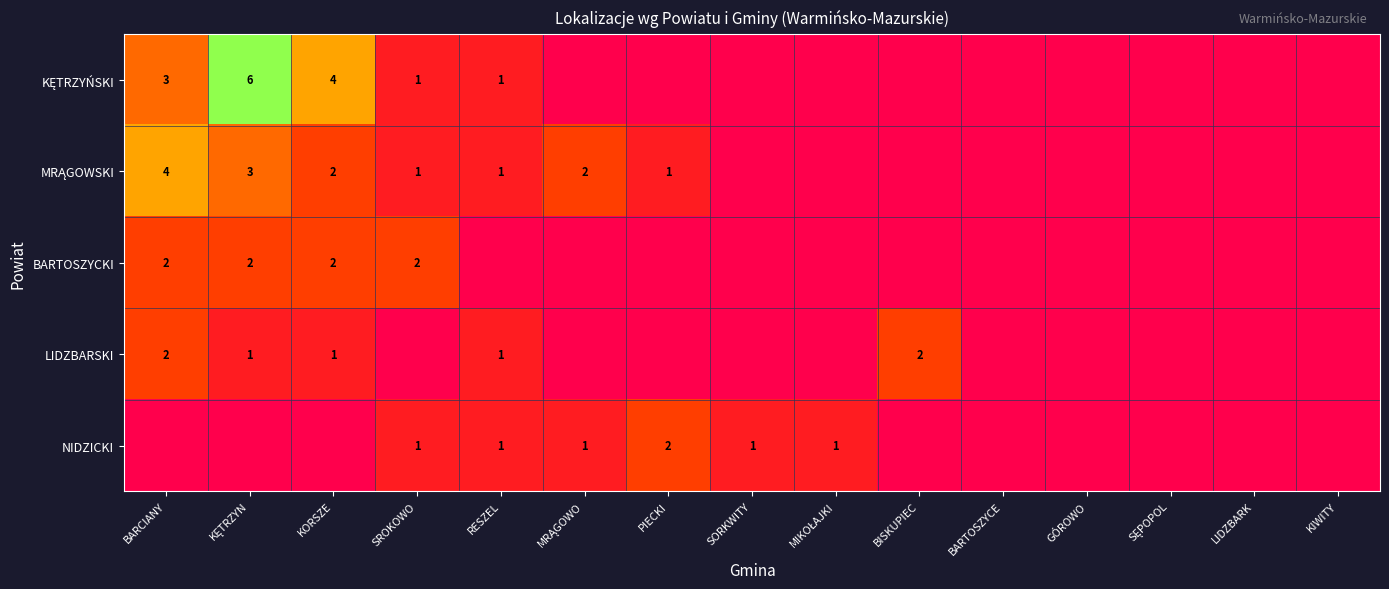

True or false: NIDZICKI has a value of 3 at PIECKI.

False